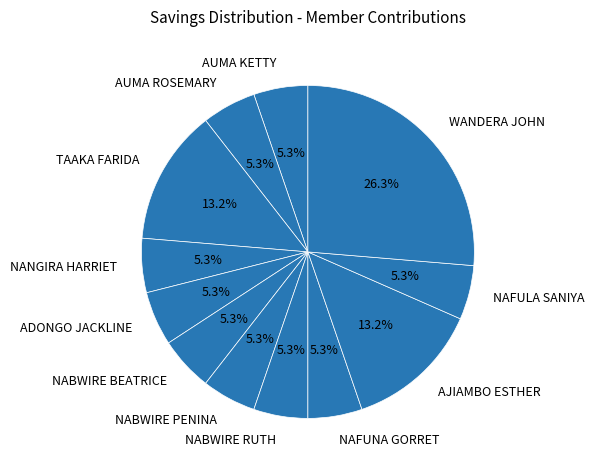

Approximately how many times larger is the value at NABWIRE BEATRICE compared to AUMA KETTY?

1.0